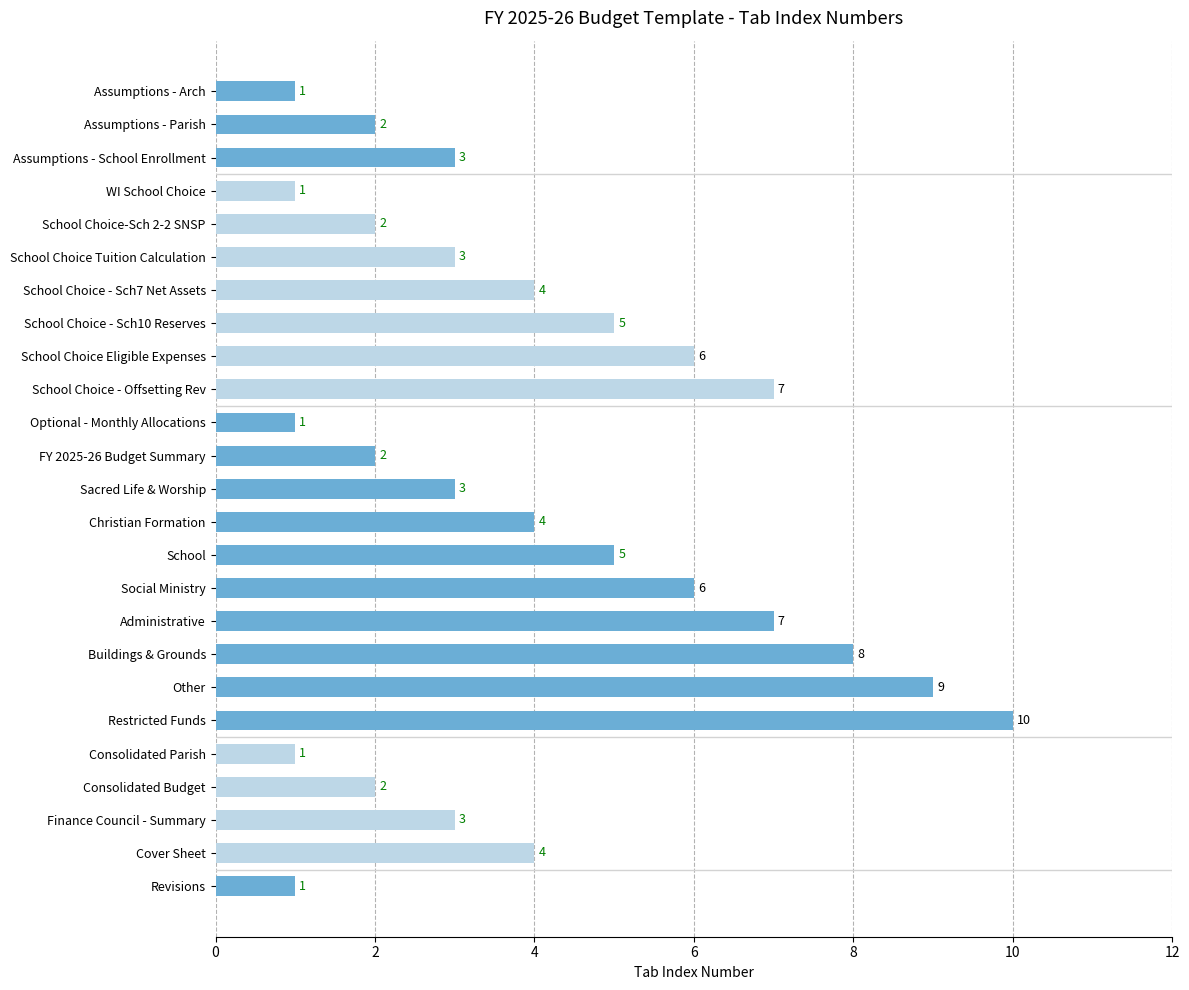

What value does the data have at School Choice Tuition Calculation?

3